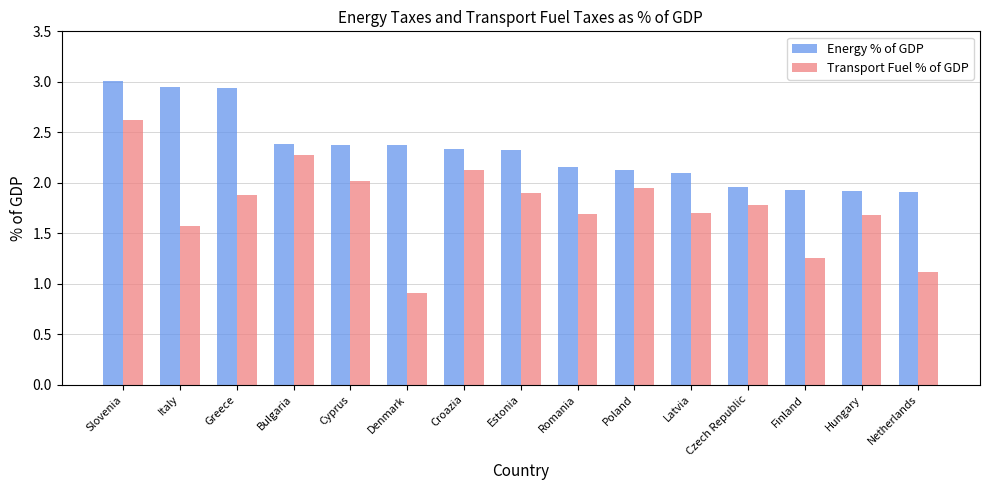

Is it true that Transport Fuel % of GDP equals 1.7 at Romania?

True